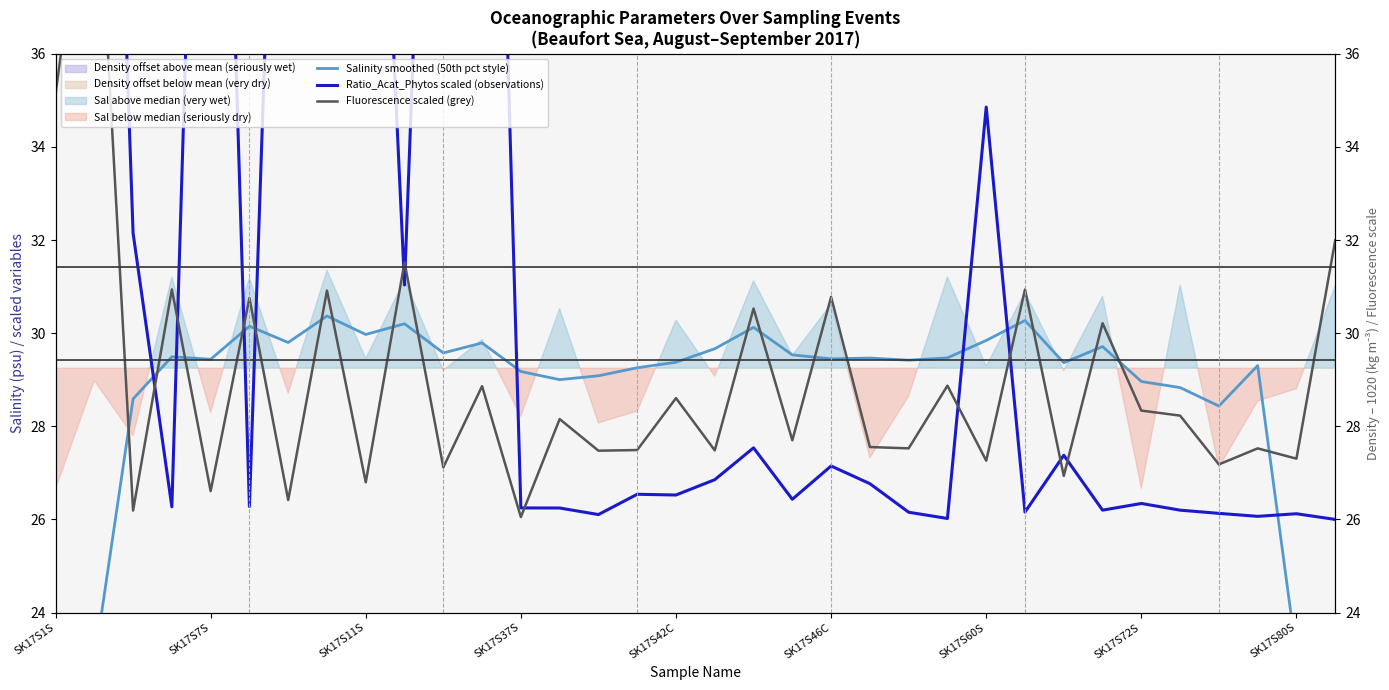

Where does the Fluorescence scaled (grey) series first go above 28?

SK17S1S